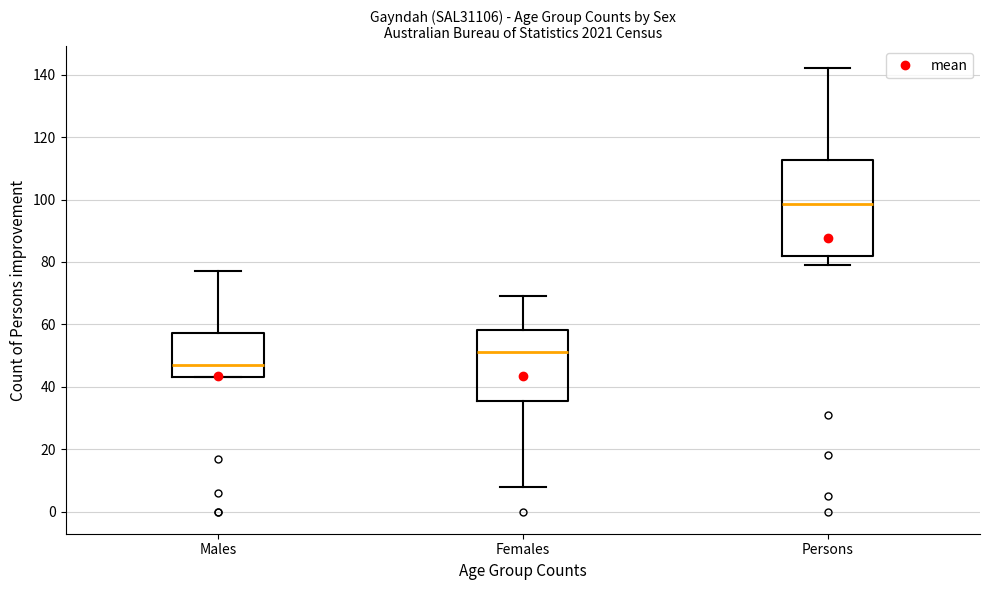

Comparing the boxes themselves (not the whiskers), which one is the tallest?

Persons